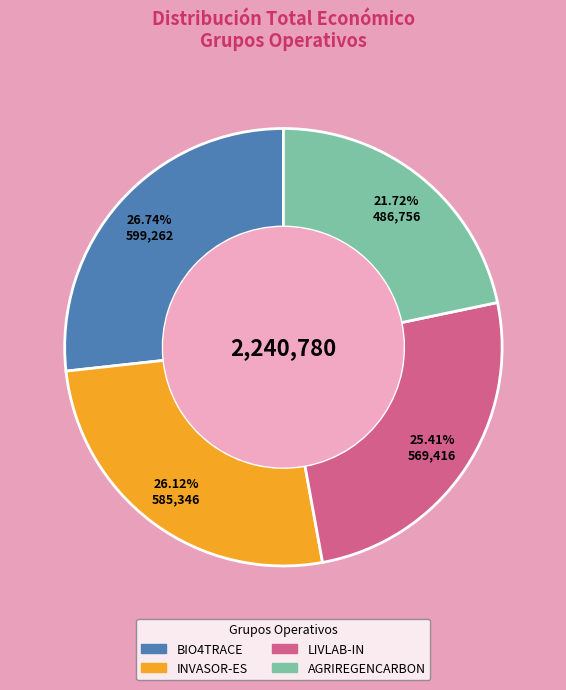

What percentage is the AGRIREGENCARBON slice, to the nearest percent?

22%